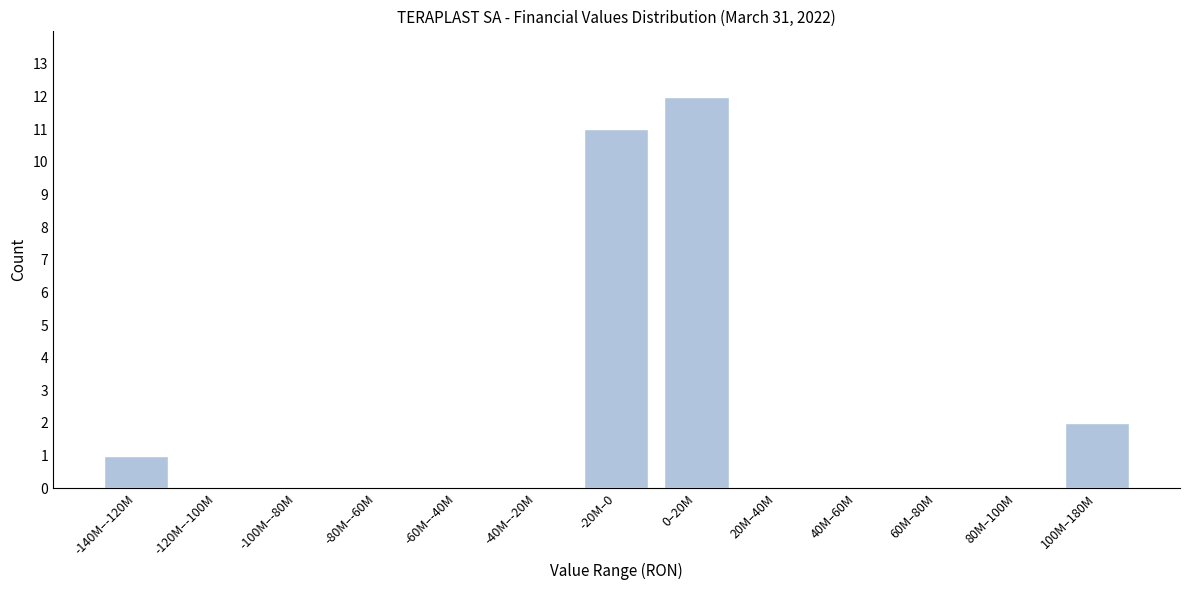

Reading left to right, list all the values displayed in this chart.

-140M–-120M=1	-120M–-100M=0	-100M–-80M=0	-80M–-60M=0	-60M–-40M=0	-40M–-20M=0	-20M–0=11	0–20M=12	20M–40M=0	40M–60M=0	60M–80M=0	80M–100M=0	100M–180M=2